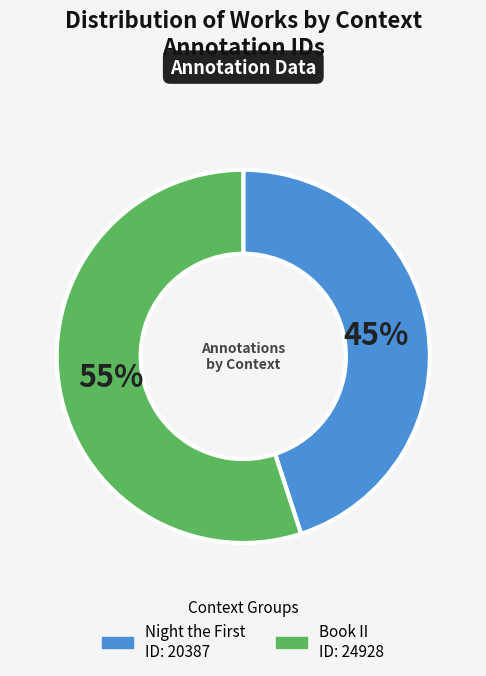

Which category accounts for the majority?

Book II